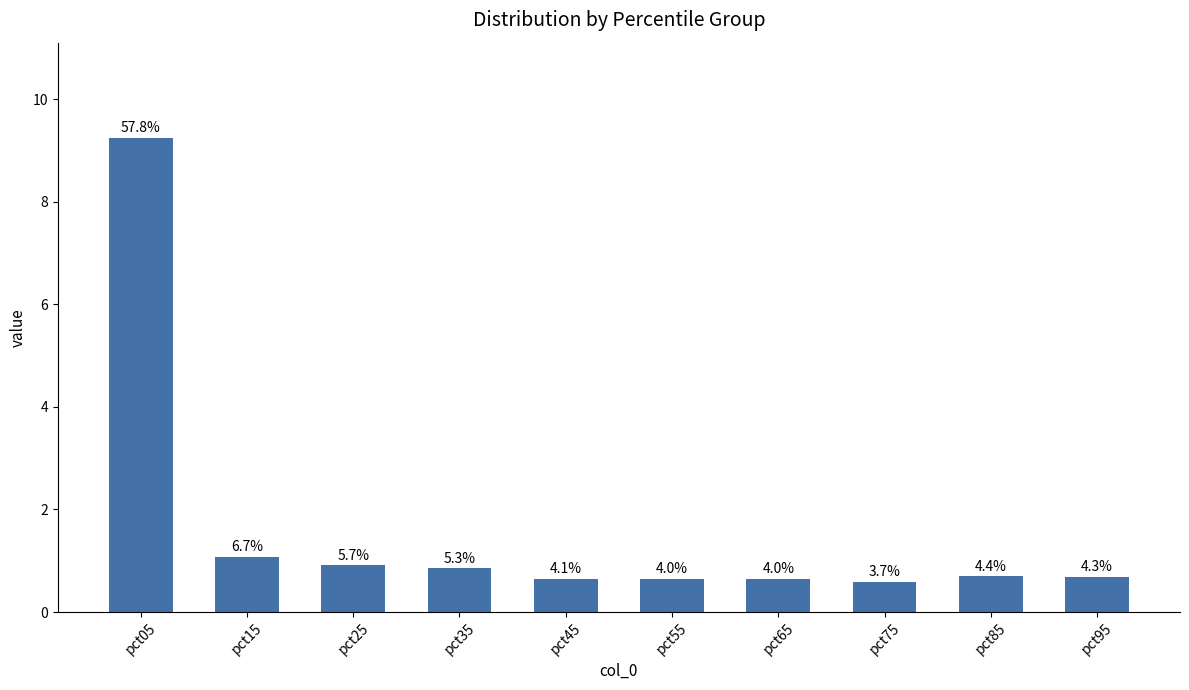

How many bars are there in total?

10